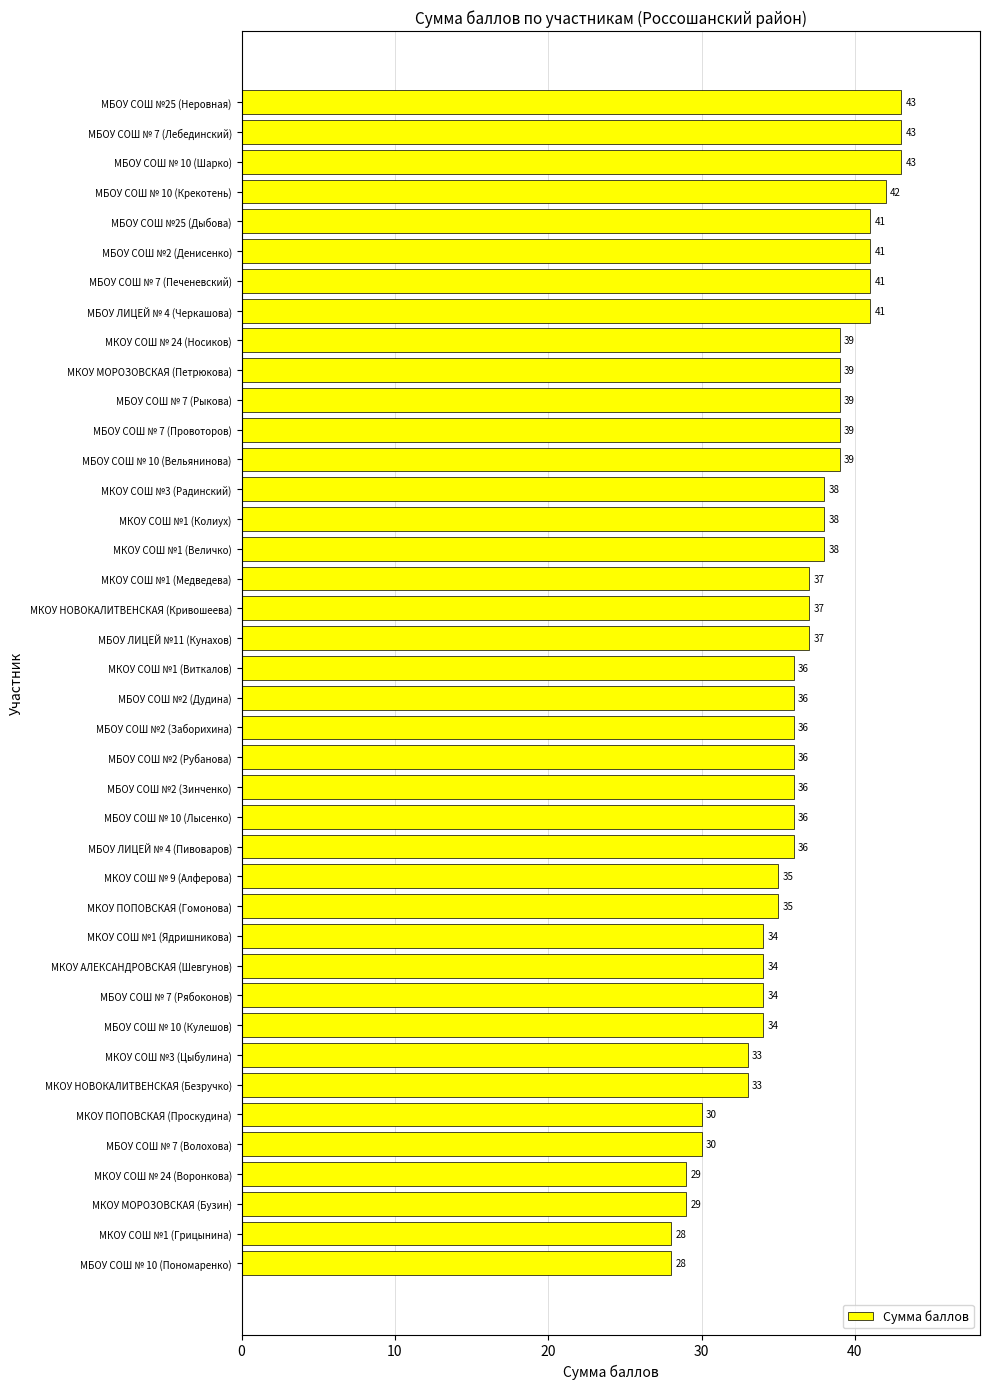

What is the sum of the values at МКОУ ПОПОВСКАЯ (Проскудина) and МКОУ СОШ №1 (Величко)?

68